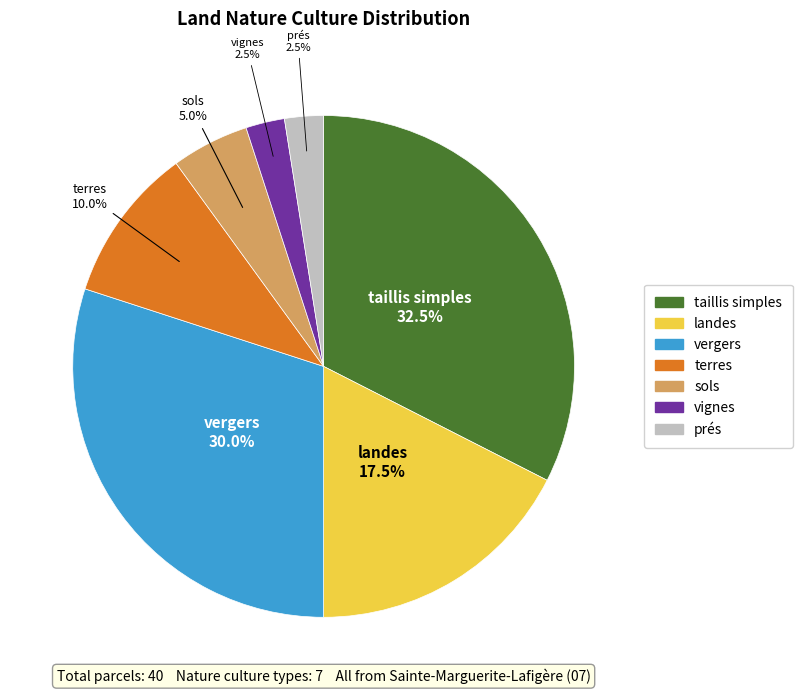

Count the number of slices in the pie.

7